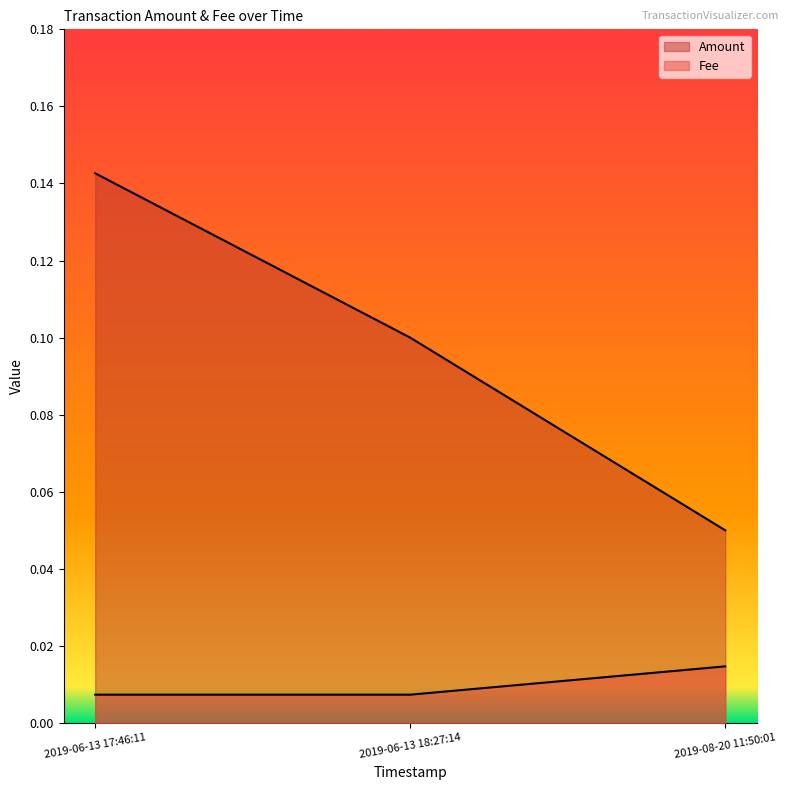

Reading left to right, extract all data points from this chart.

Amount: 2019-06-13 17:46:11=0.1	2019-06-13 18:27:14=0.1	2019-08-20 11:50:01=0.1
Fee: 2019-06-13 17:46:11=0.0	2019-06-13 18:27:14=0.0	2019-08-20 11:50:01=0.0